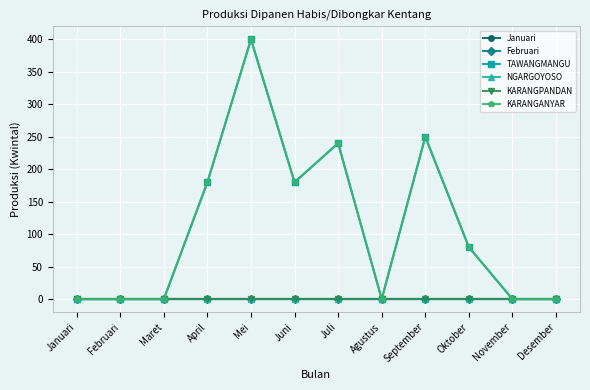

True or false: Januari has a value of 0 at Juli.

True